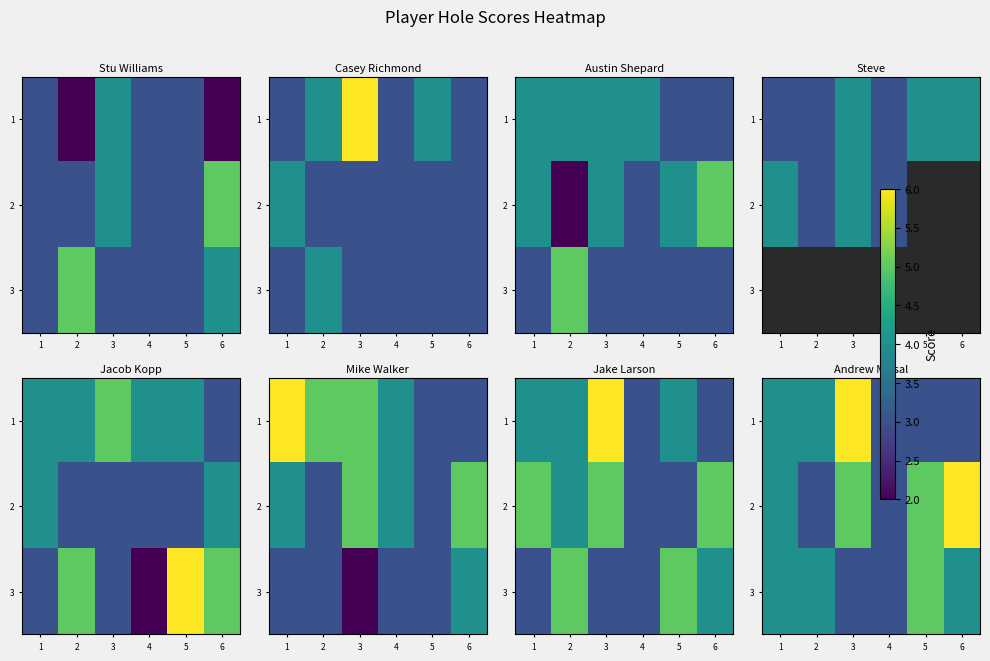

What is the highest value of the 1 series?

6